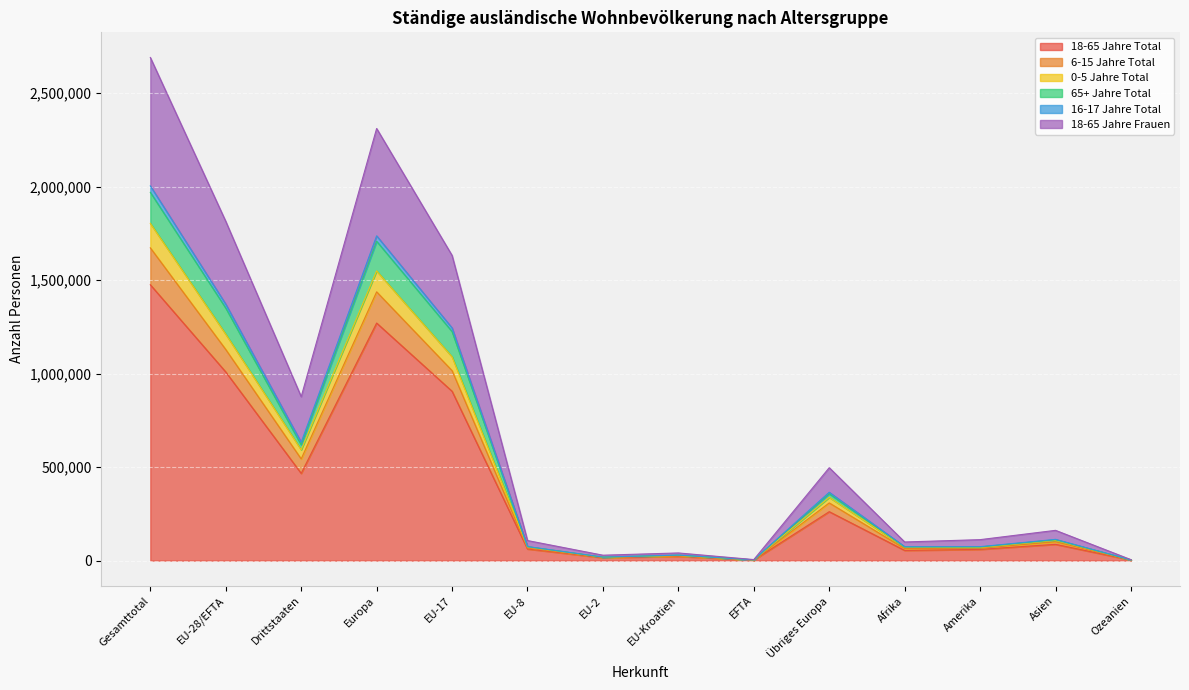

What position from the right is Asien?

2